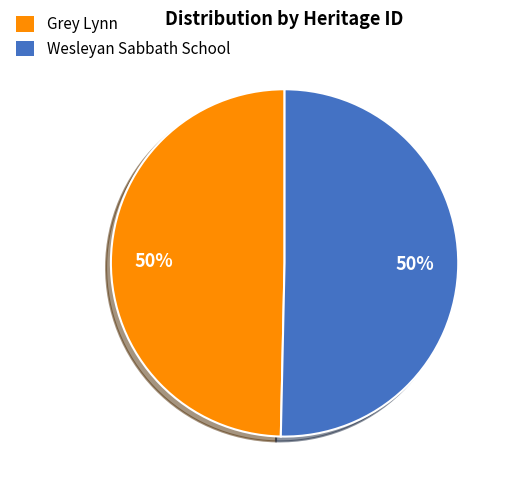

To the nearest percent, what percentage of the pie is Grey Lynn?

50%